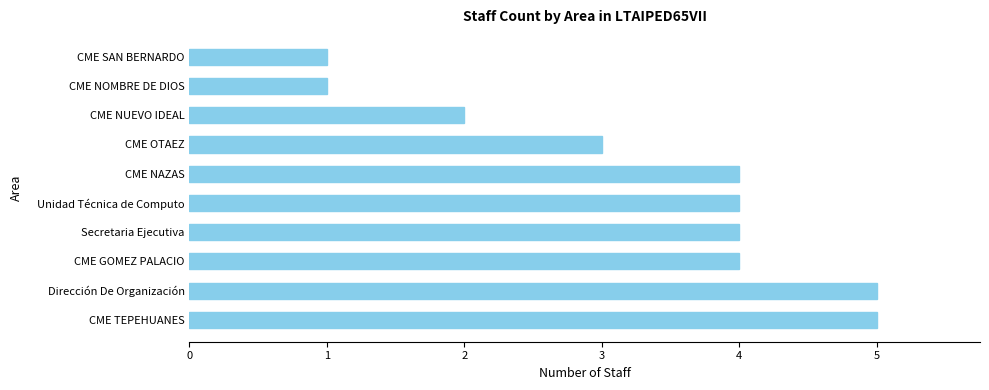

The chart shows a value of 7 at CME TEPEHUANES. True or false?

False